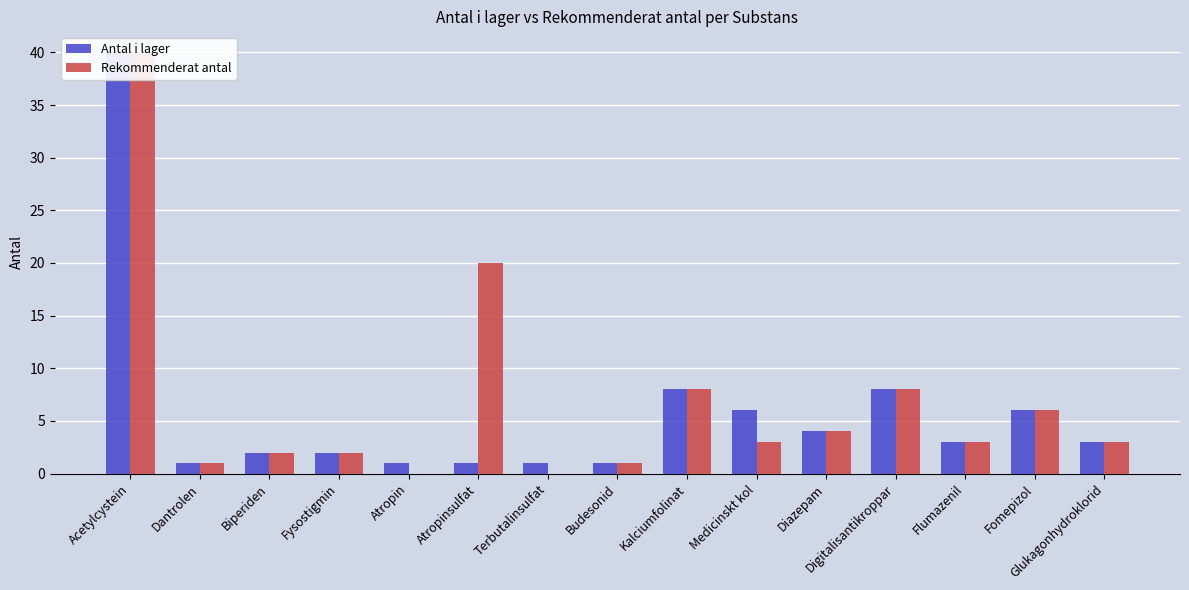

At how many categories does at least one series exceed 29?

1